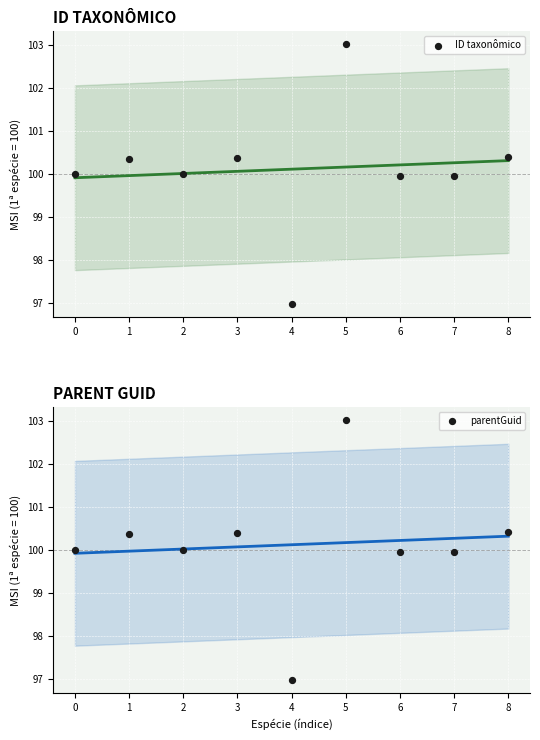

Which series contains the lowest Y value?

parentGuid